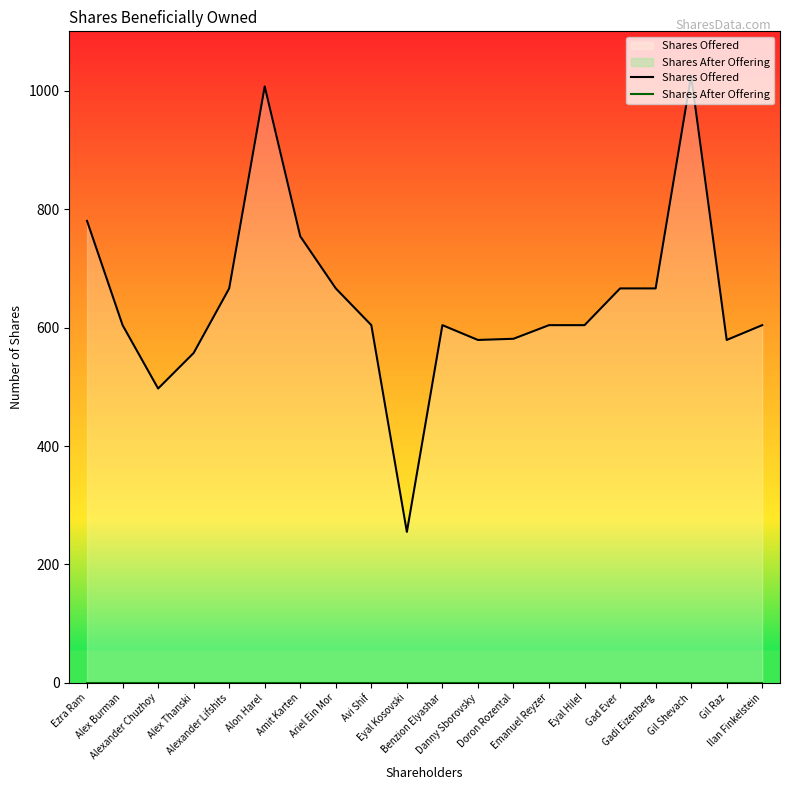

What position from the left is Eyal Hilel?

15